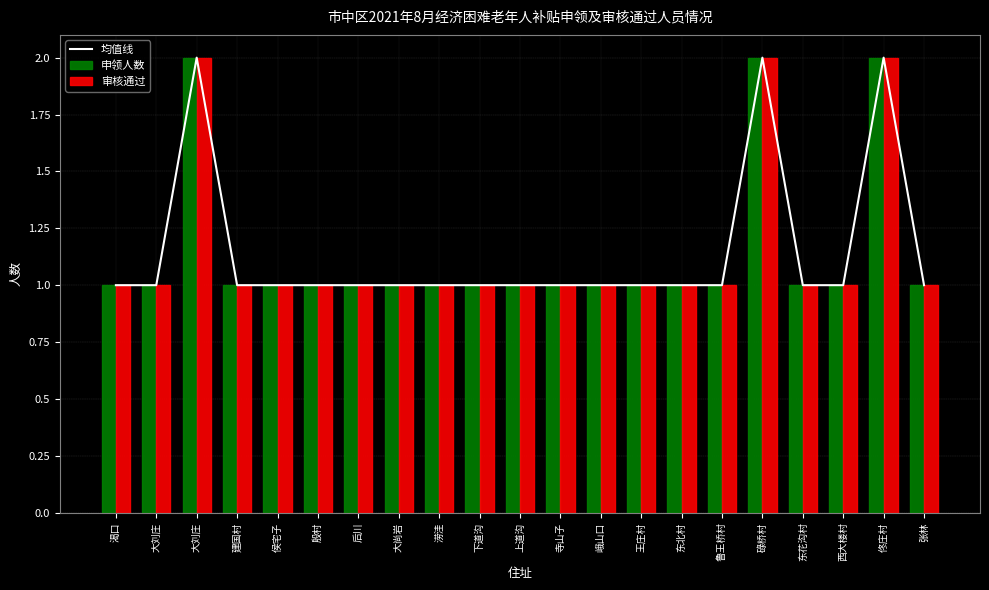

Is the value of 均值线 at 佟庄村 greater than the value of 审核通过 at 渴口?

Yes